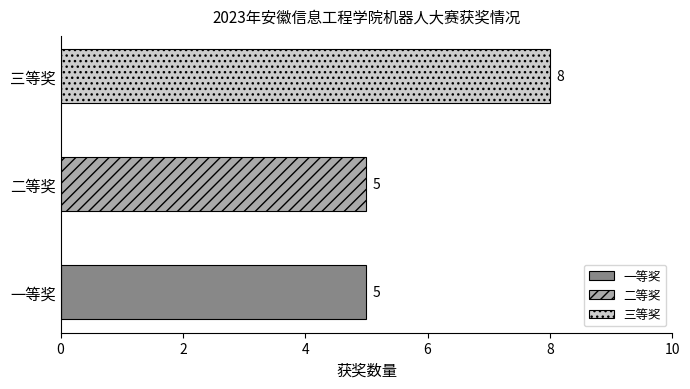

At which category does the chart reach its minimum across all series?

一等奖